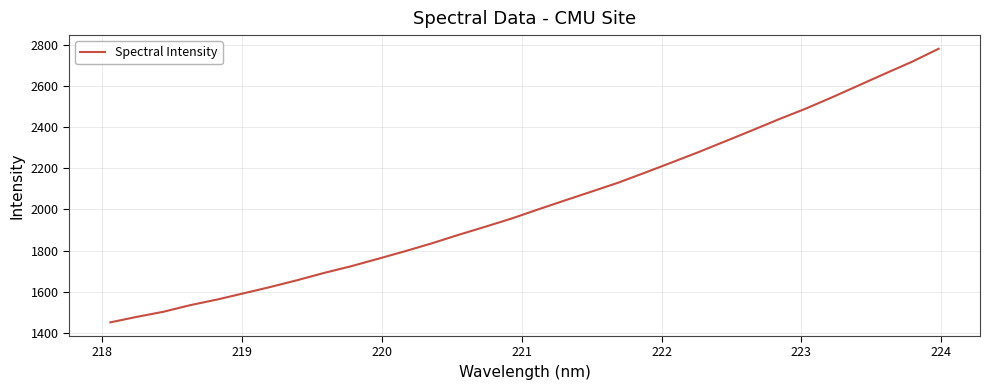

What is the maximum value shown in the chart?

2780.6